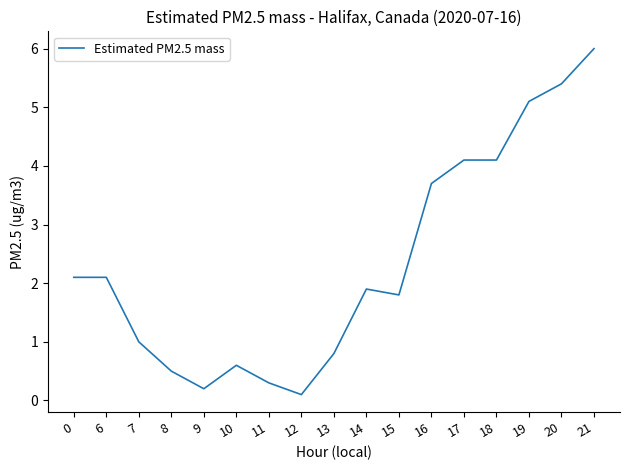

How many lines are shown in the chart?

1